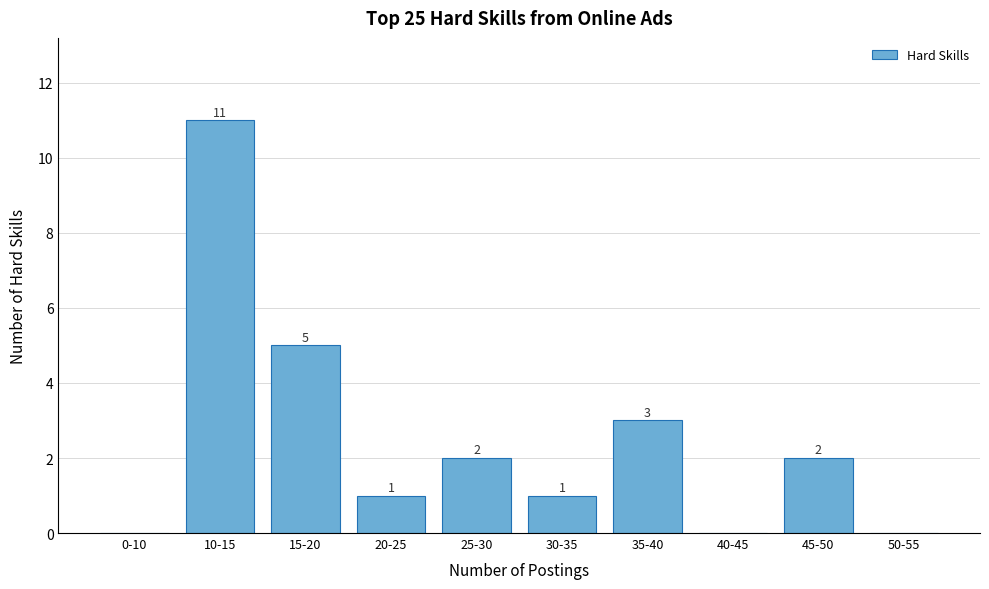

Reading left to right, list all the values displayed in this chart.

0-10=0	10-15=11	15-20=5	20-25=1	25-30=2	30-35=1	35-40=3	40-45=0	45-50=2	50-55=0